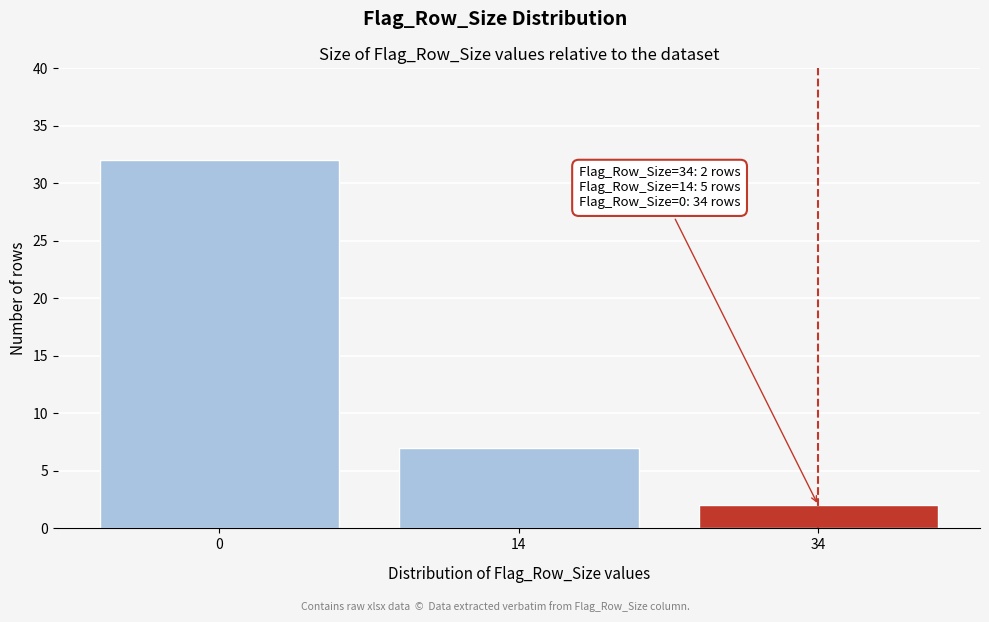

Reading right to left, list all the values displayed in this chart.

34=2	14=7	0=32